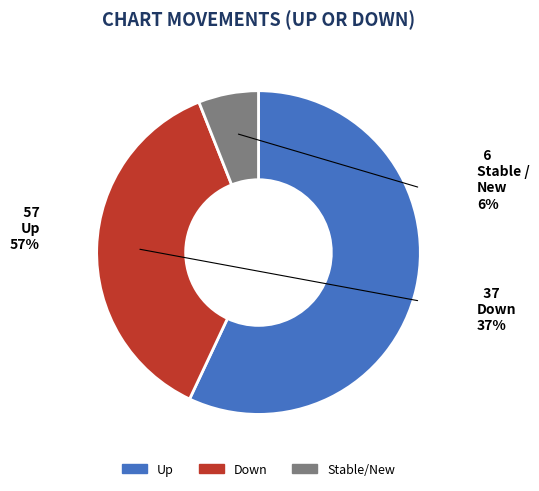

Is there any slice that represents more than half of the pie?

Yes